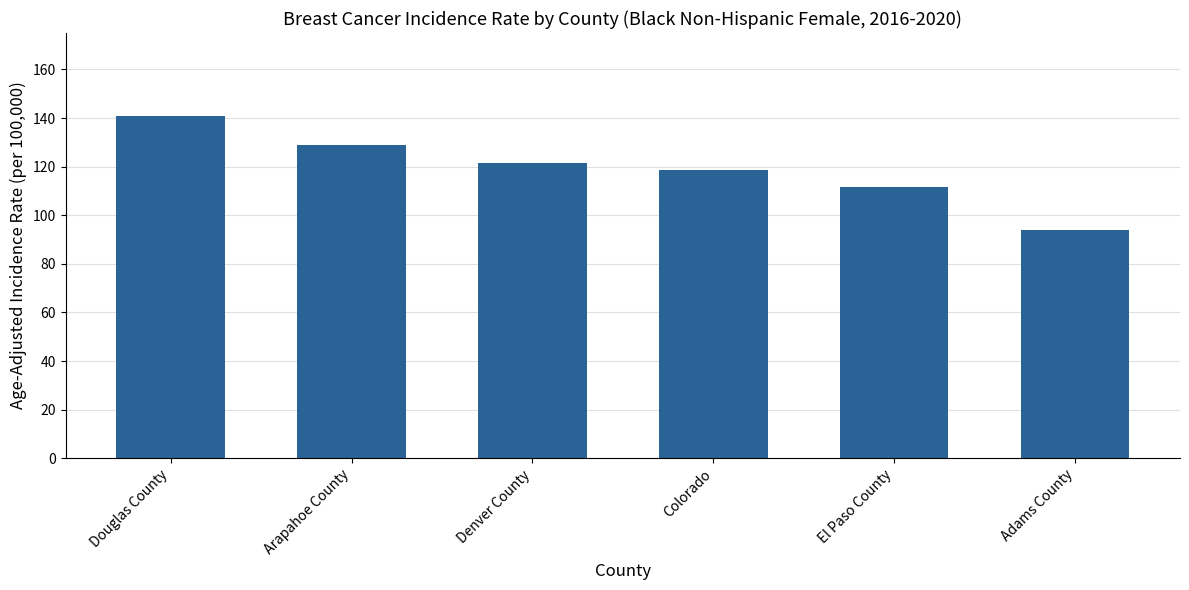

Reading left to right, what are all the values shown in this chart?

140.9	128.9	121.3	118.6	111.8	94.1